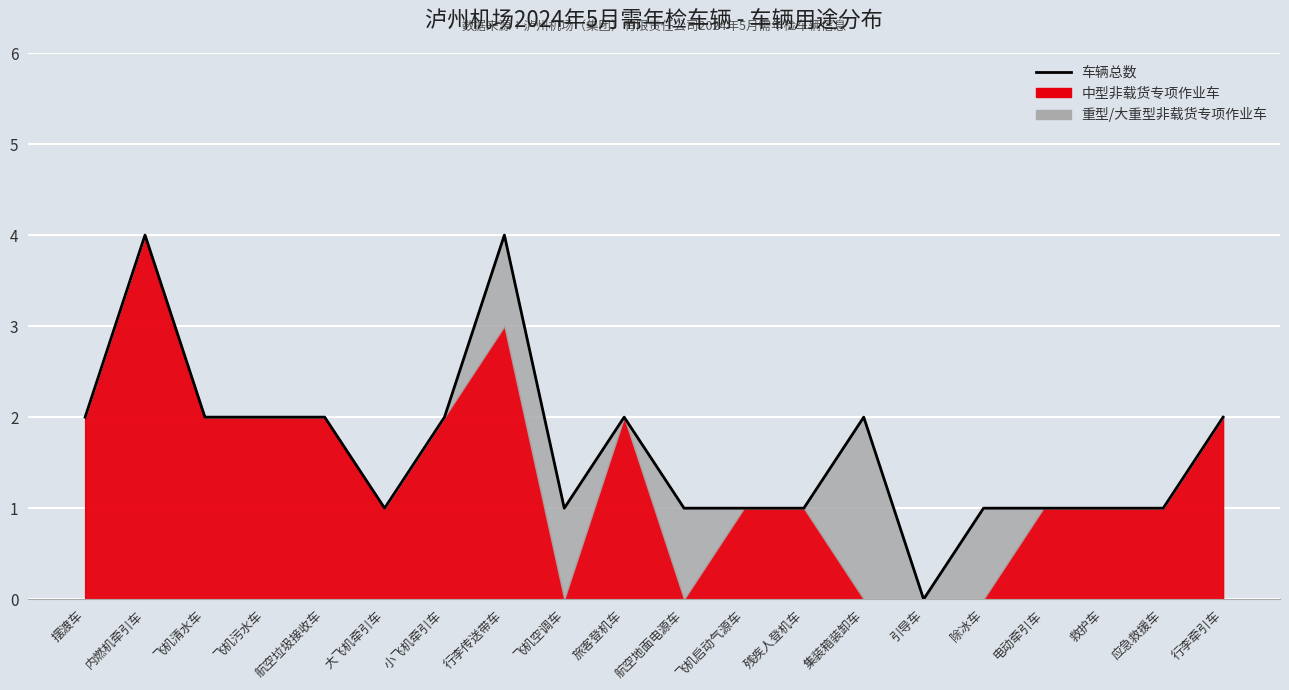

What position from the left is 飞机空调车?

9